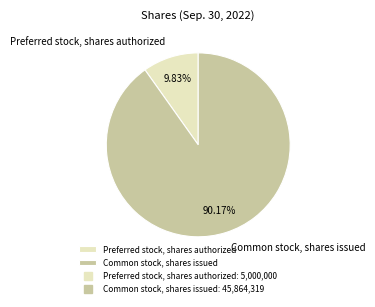

Is it true that Common stock, shares issued is 90% of the pie?

True